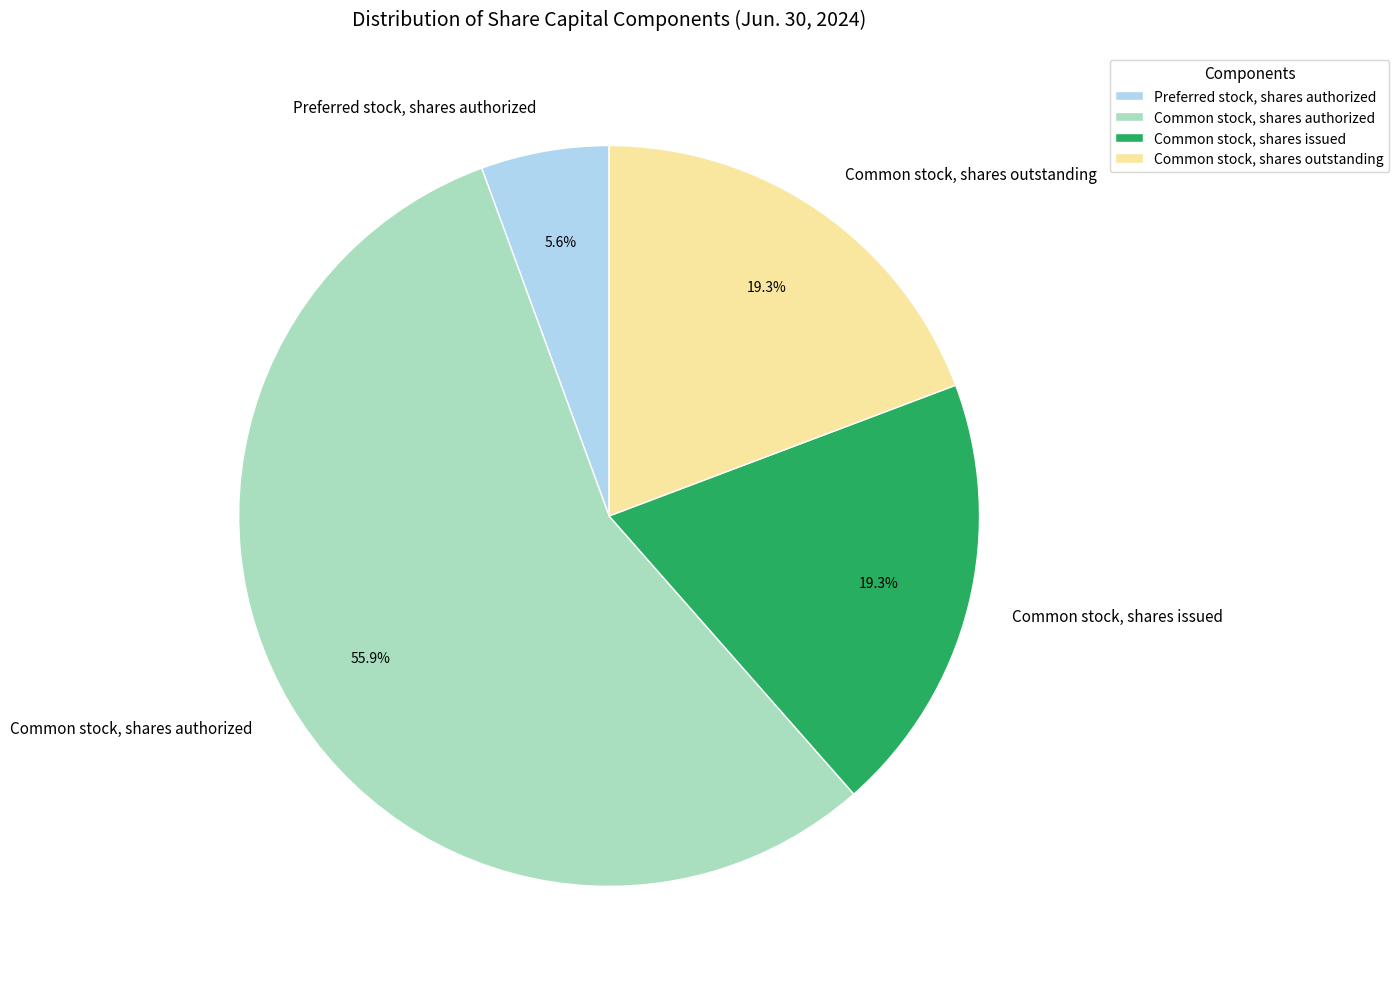

Does Common stock, shares authorized account for over 50% of the chart?

Yes